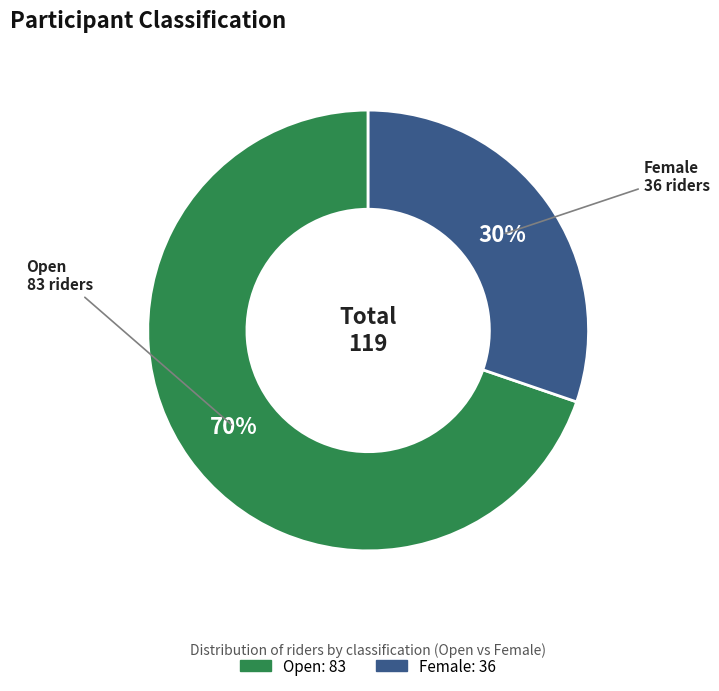

How many segments does this pie chart have?

2